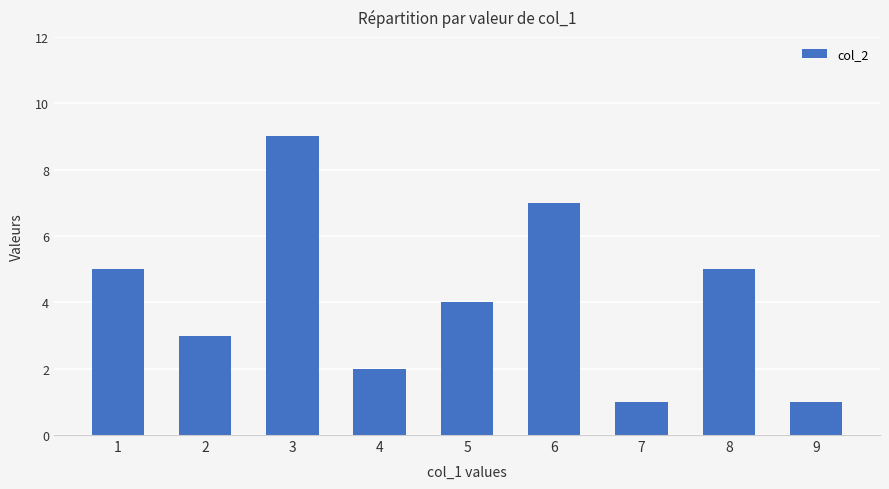

Does the chart contain any negative values?

No